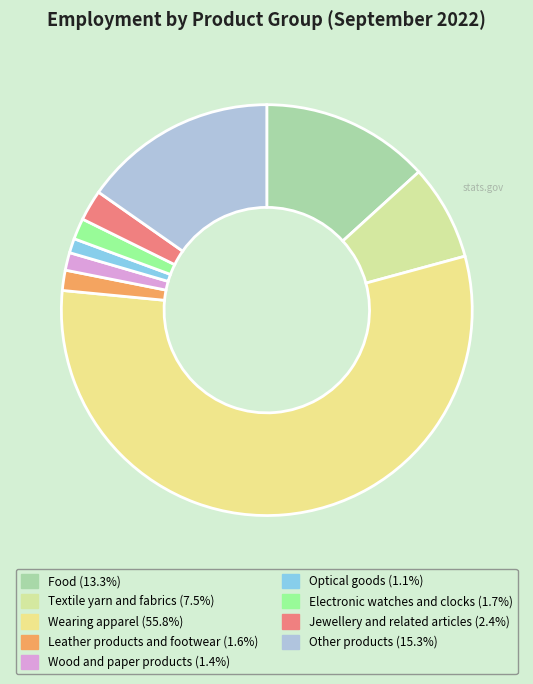

How many segments does this pie chart have?

9